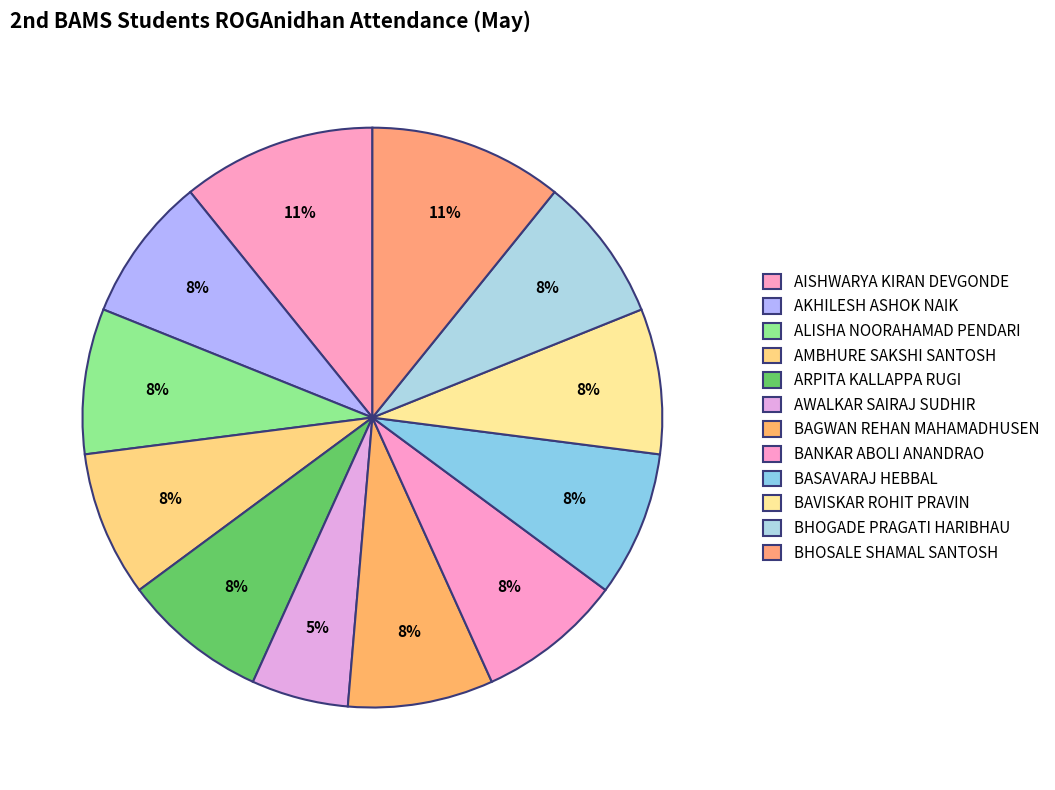

Count the number of slices in the pie.

12